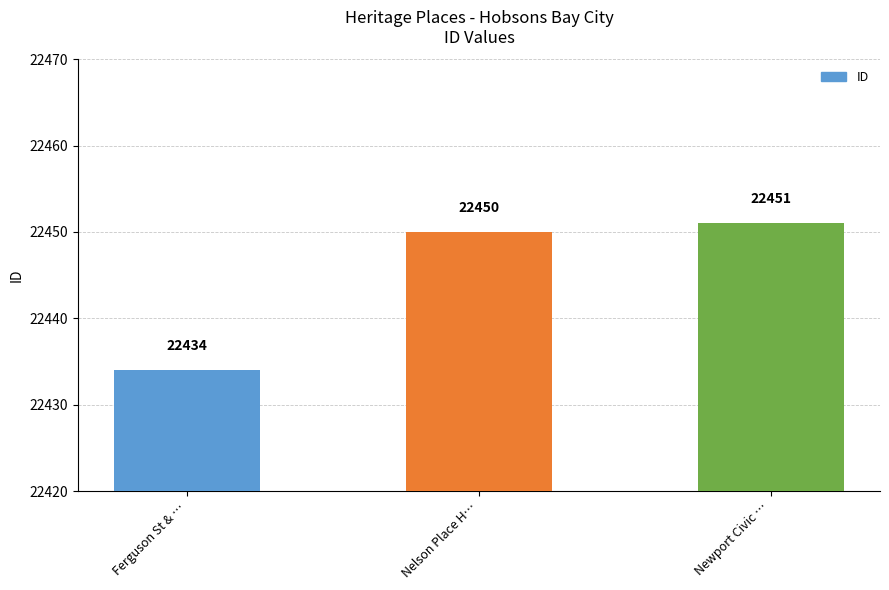

What is the maximum value shown in the chart?

22451